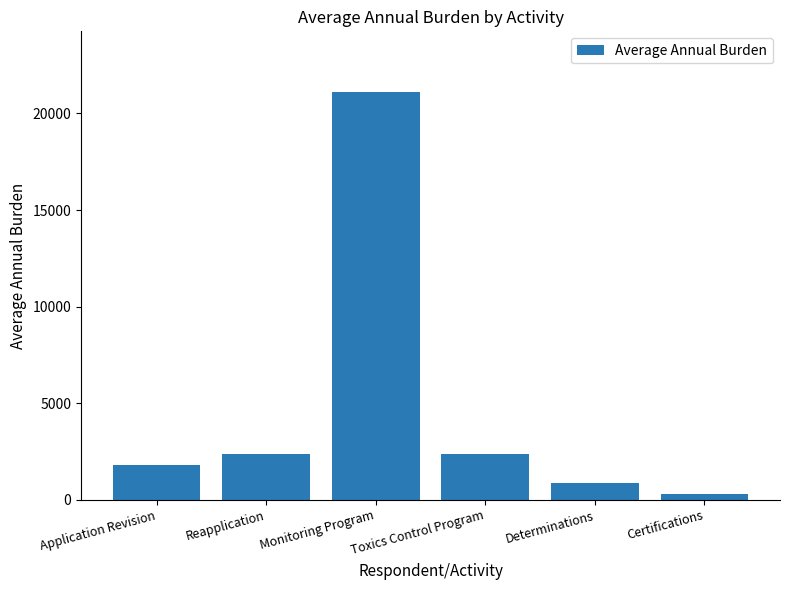

What is the label of the 3rd bar from the left?

Monitoring Program